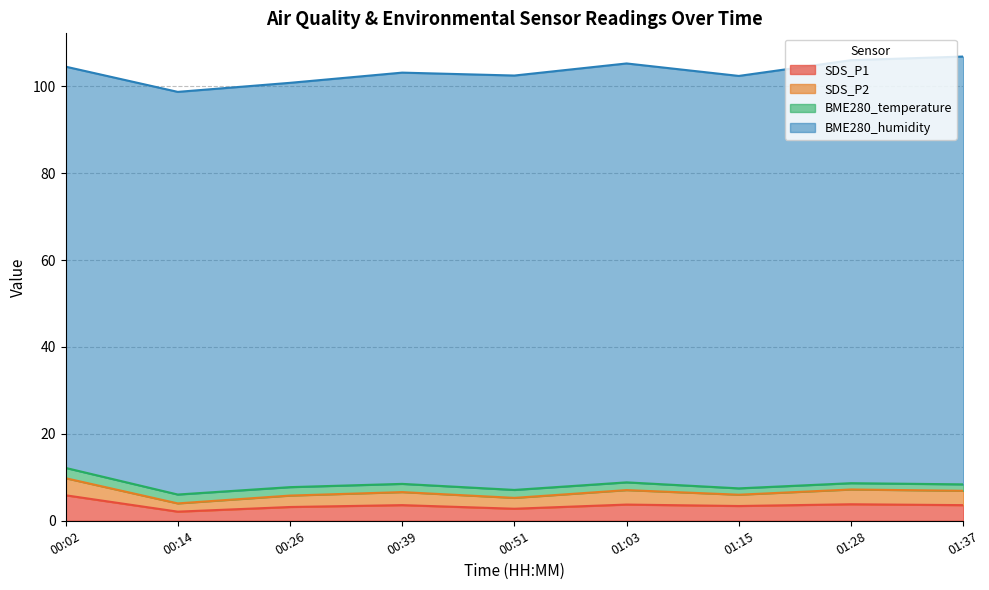

What is the value of the BME280_humidity point at the 6th from the left?

96.4